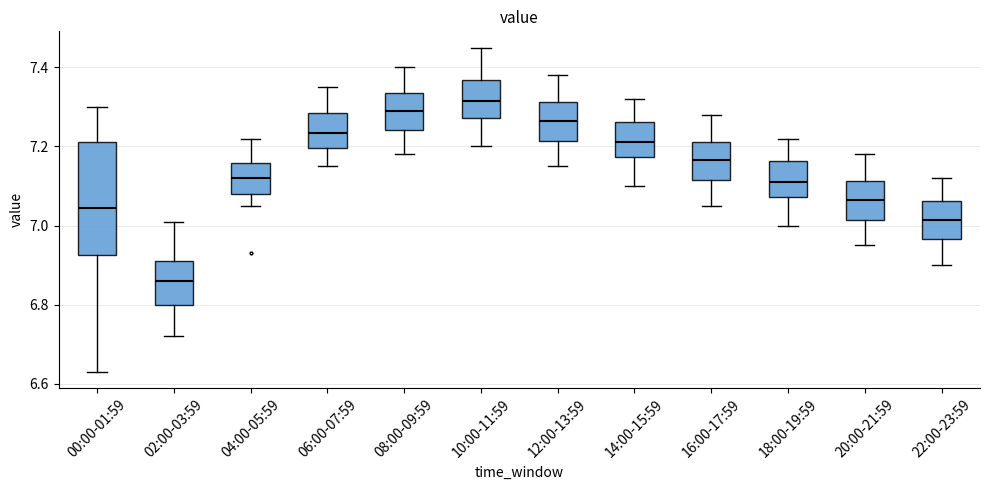

Which box's median line is the highest?

10:00-11:59